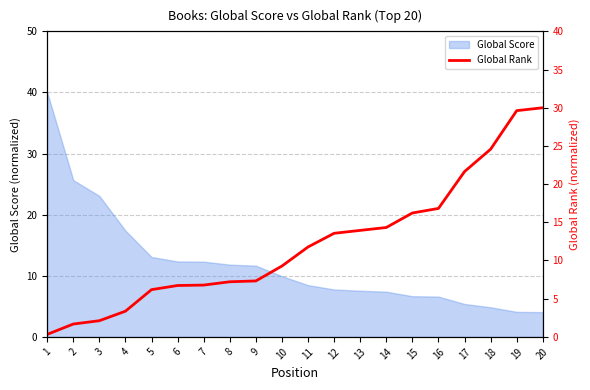

Count the number of values greater than 11.

10